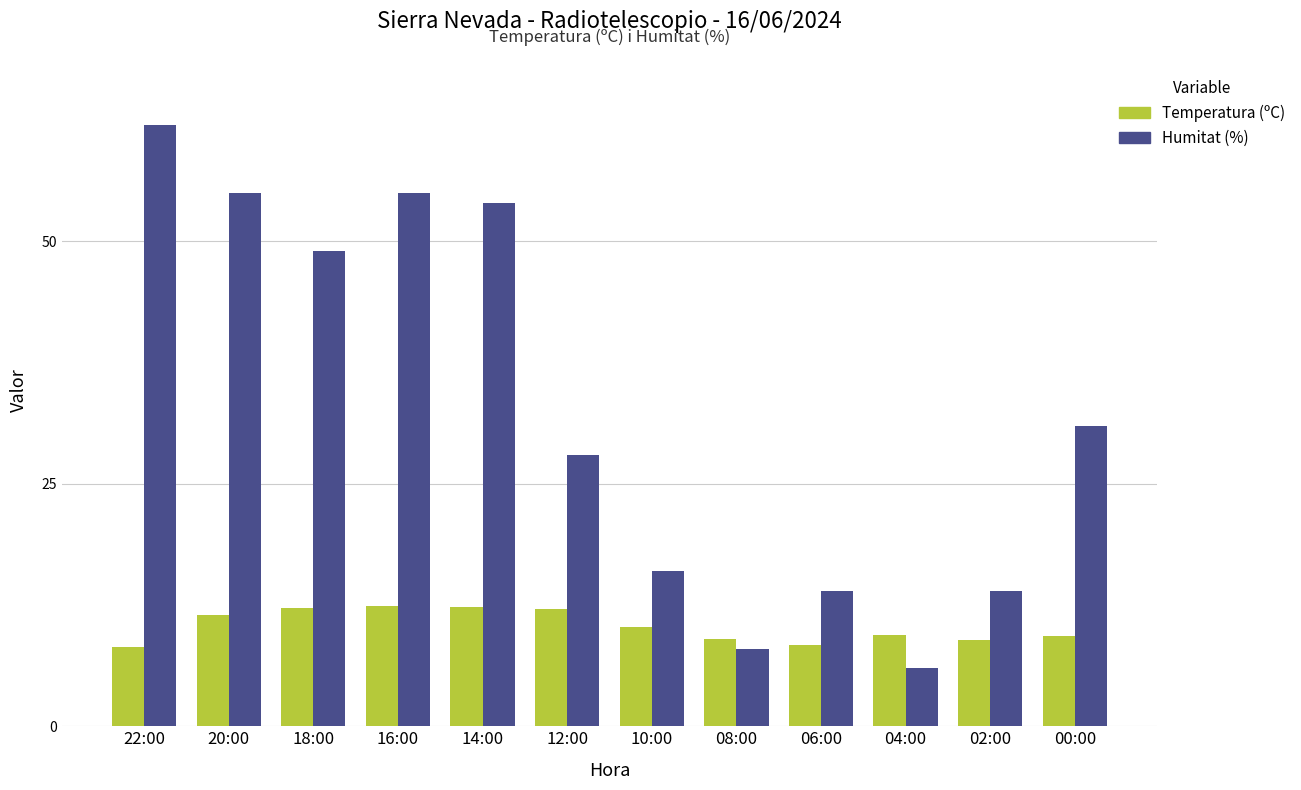

At which label does Humitat (%) first exceed 31?

22:00